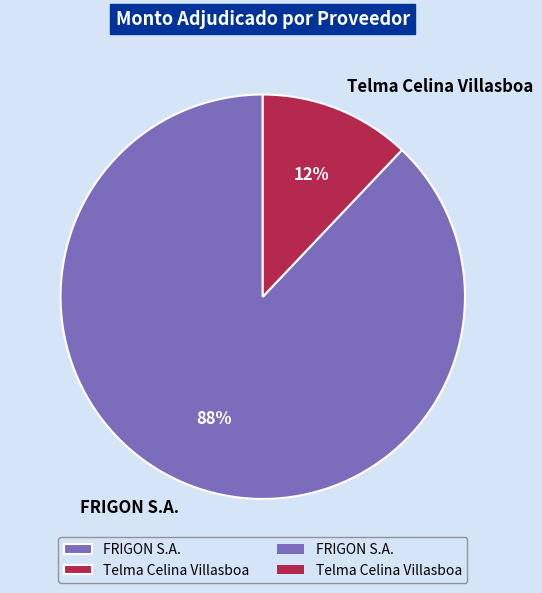

To the nearest percent, what is the combined percentage of Telma Celina Villasboa and FRIGON S.A.?

100%